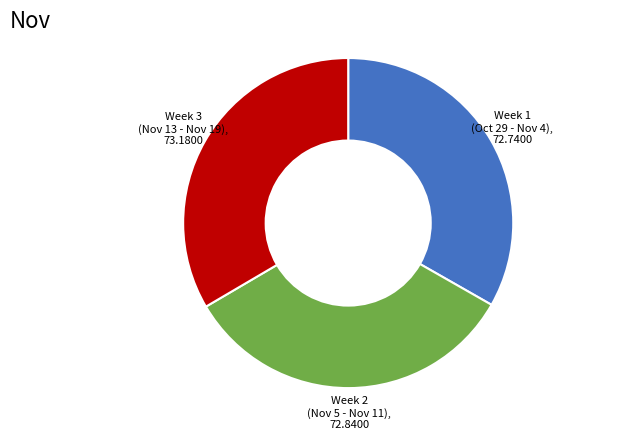

Does any single category account for the majority?

No